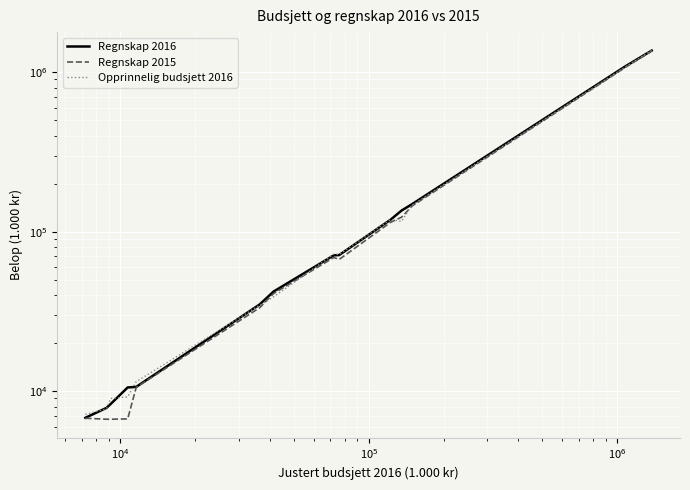

How many interior local valleys does the Opprinnelig budsjett 2016 series have?

2